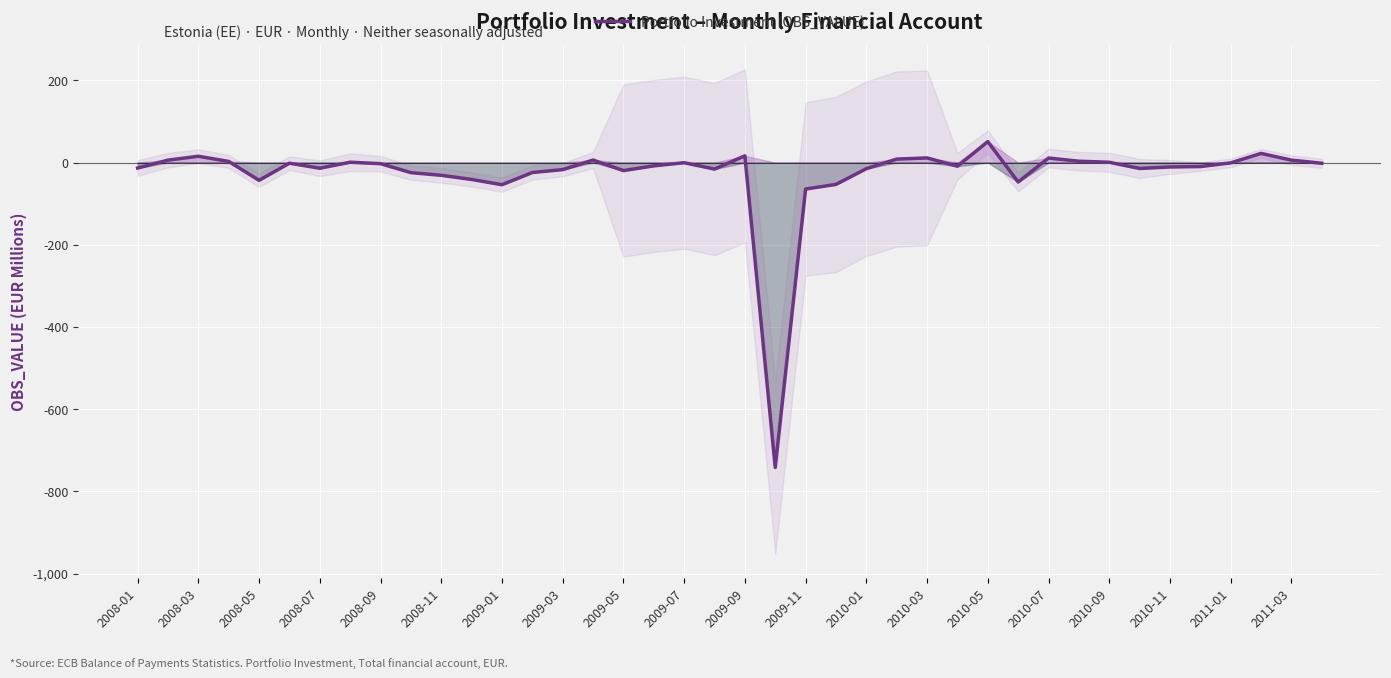

True or false: there are more than 0 points higher than both neighbors.

True